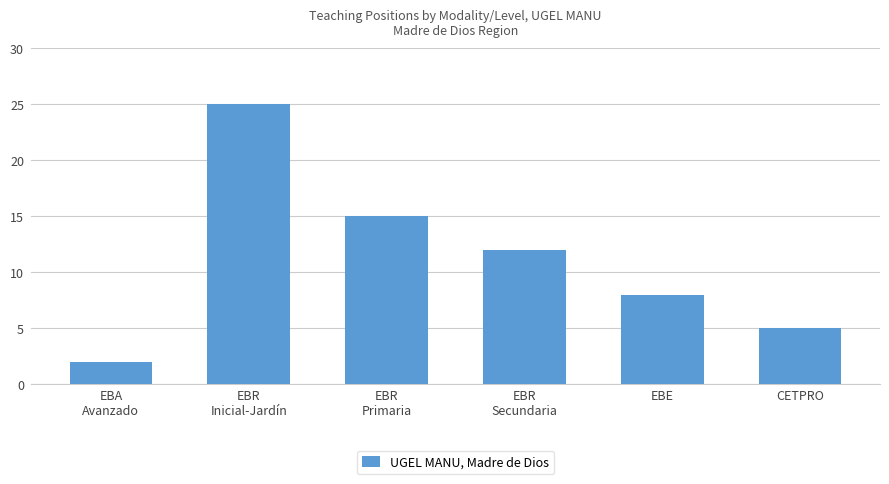

Where is the data nearest to the value 13?

EBR
Secundaria